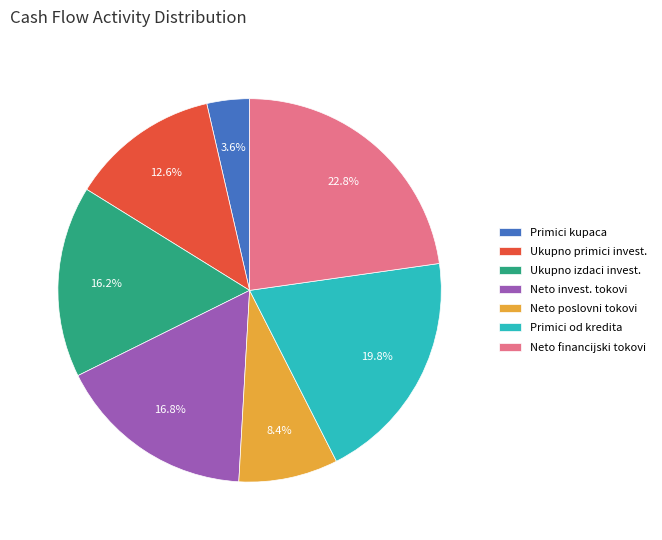

Which category has the smallest portion of the pie?

Primici kupaca